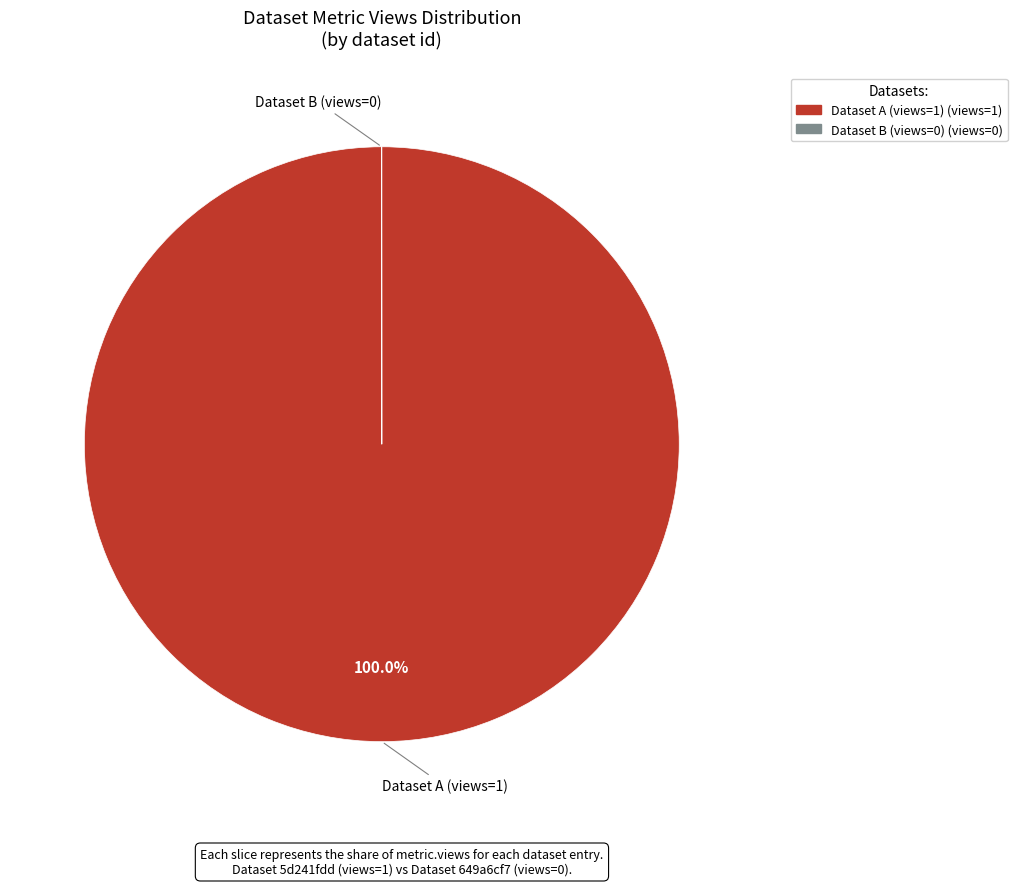

Is there any slice that represents more than half of the pie?

Yes